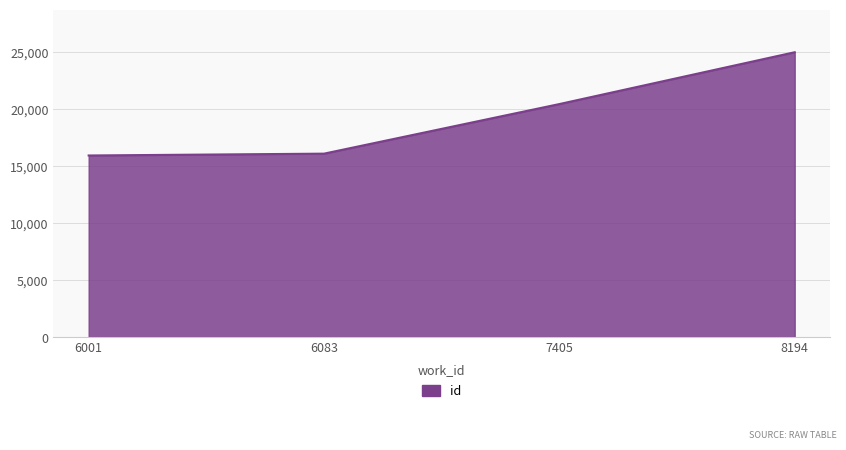

Does the chart display data point markers on the line(s)?

No